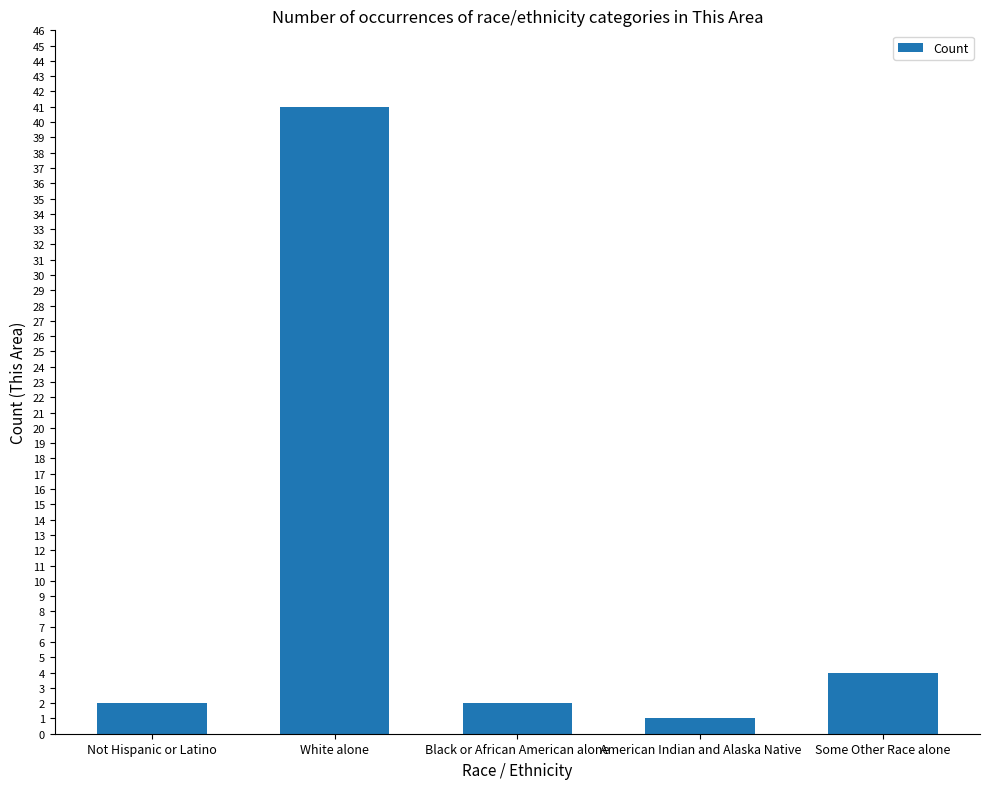

What is the label of the 1st bar from the left?

Not Hispanic or Latino